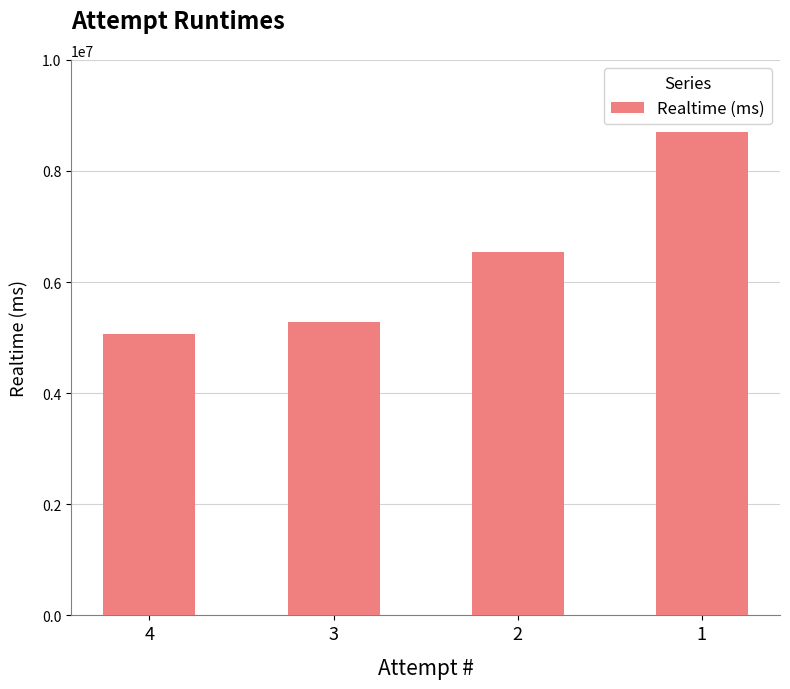

Reading left to right, extract all data points from this chart.

5060082	5281745	6543020	8696567